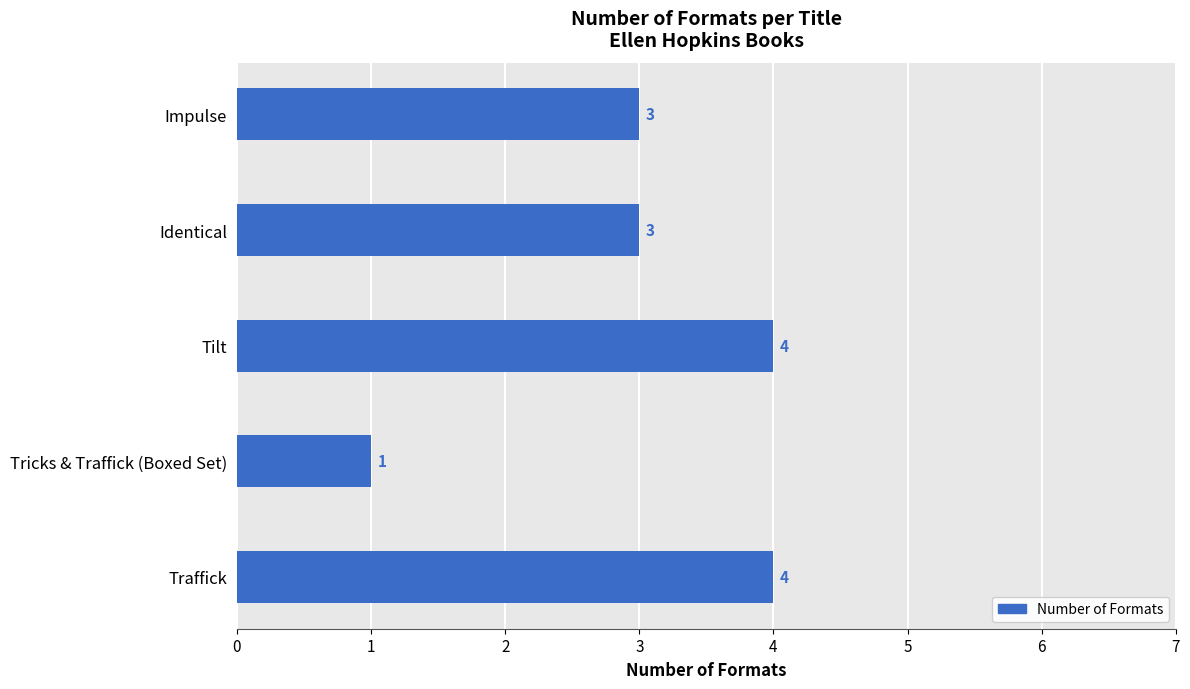

The chart shows a value of 2 at Tricks & Traffick (Boxed Set). True or false?

False